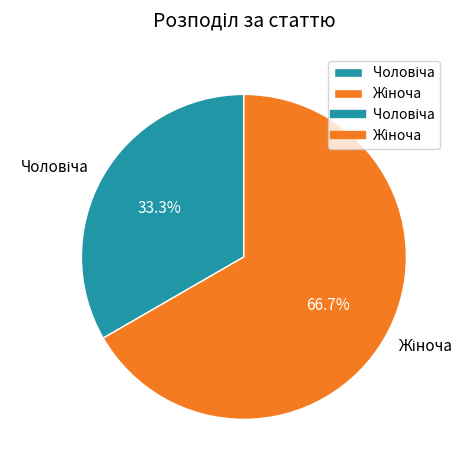

Does any single category account for the majority?

Yes